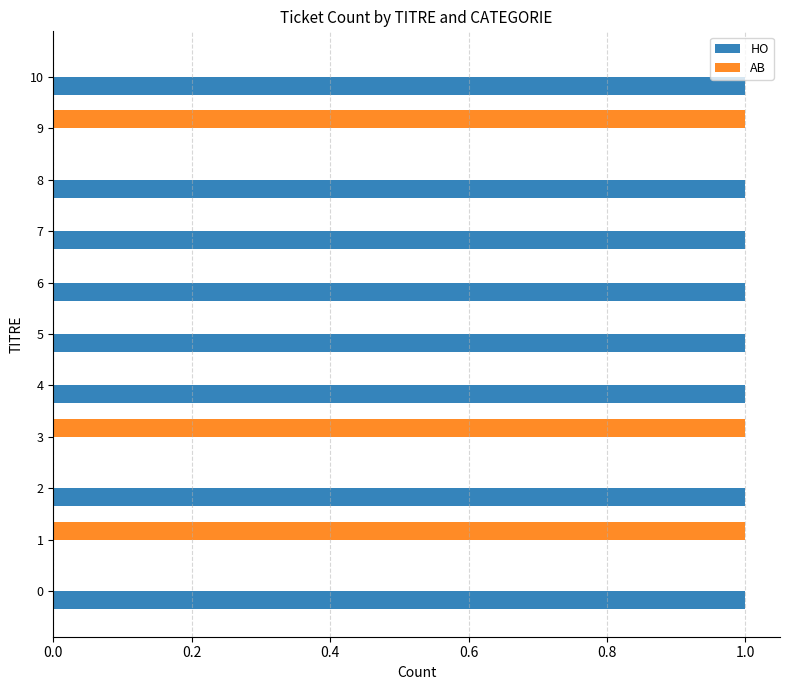

How many distinct data groups are displayed?

2